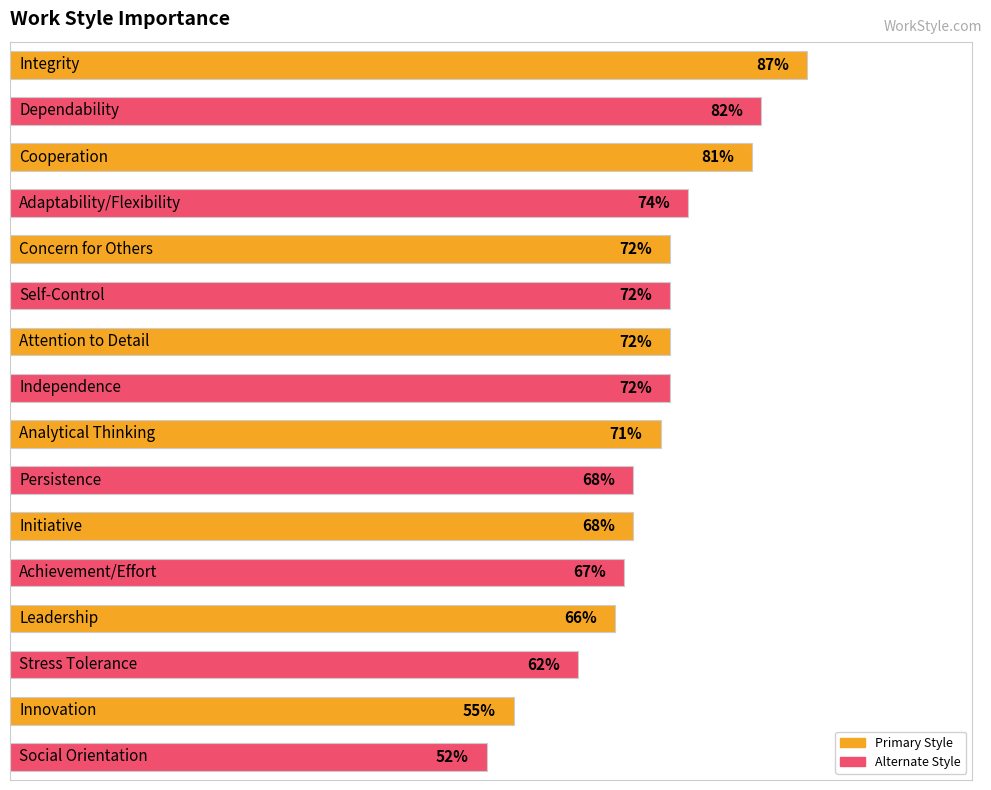

Does the chart contain any negative values?

No